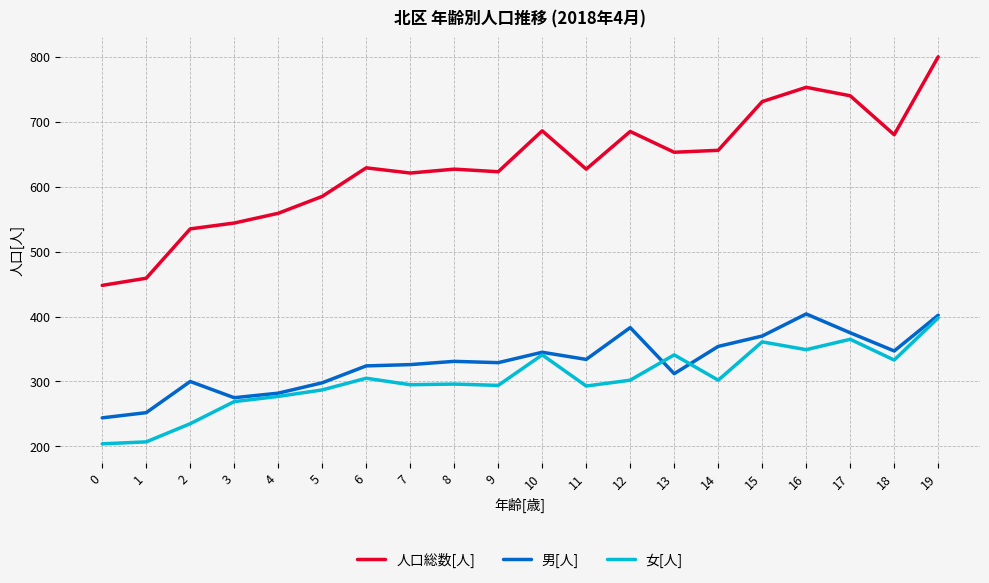

Which series changed the most between 12 and 15?

女[人]